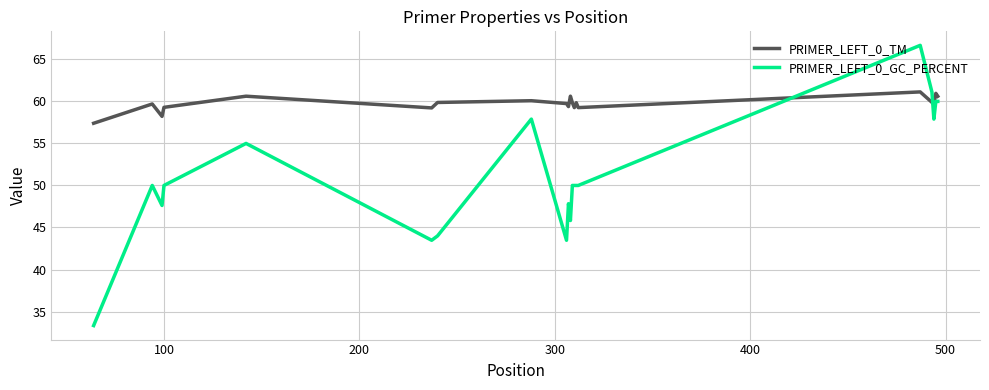

What is the average value of the PRIMER_LEFT_0_TM series?

59.7